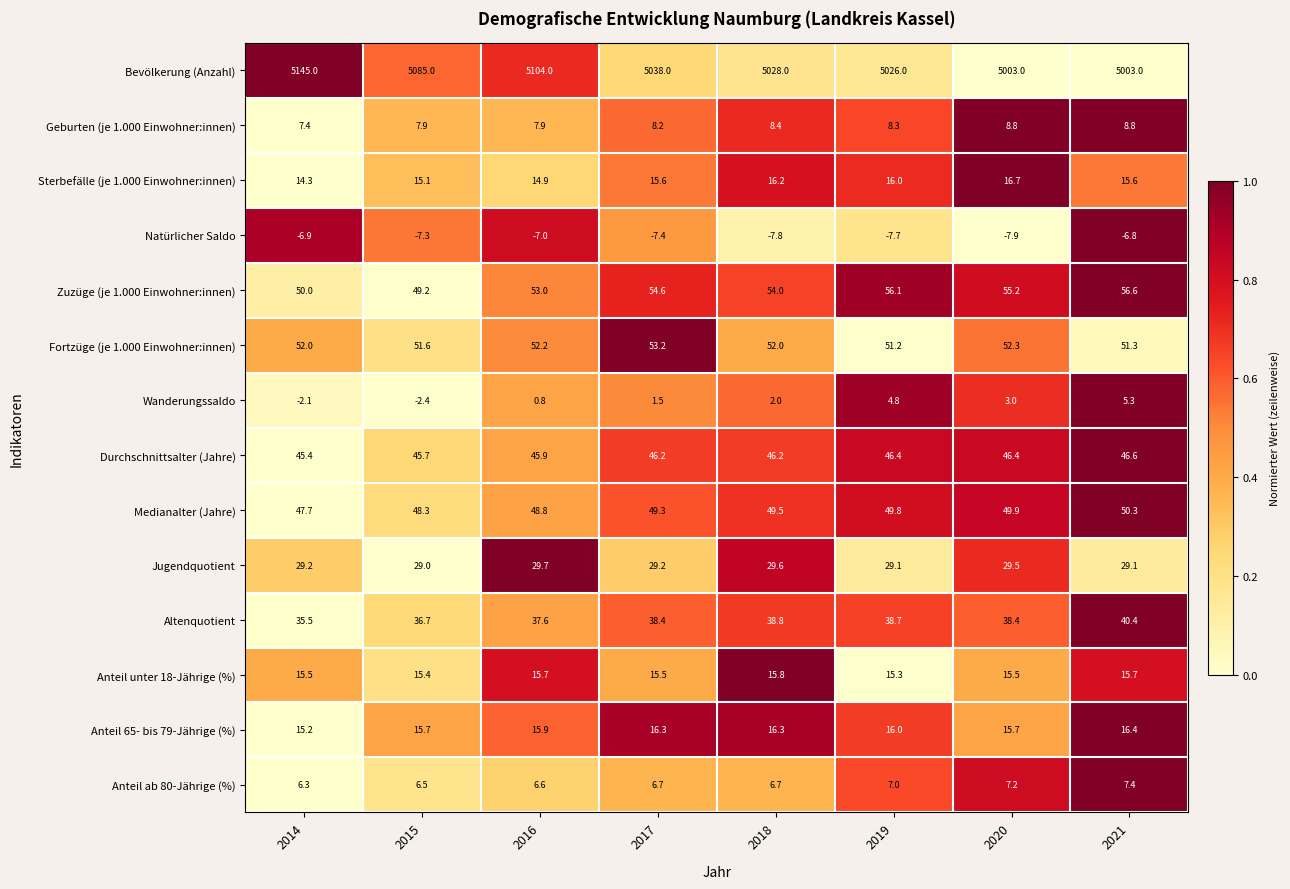

The value of Bevölkerung (Anzahl) at 2014 is 5145.0. True or false?

True